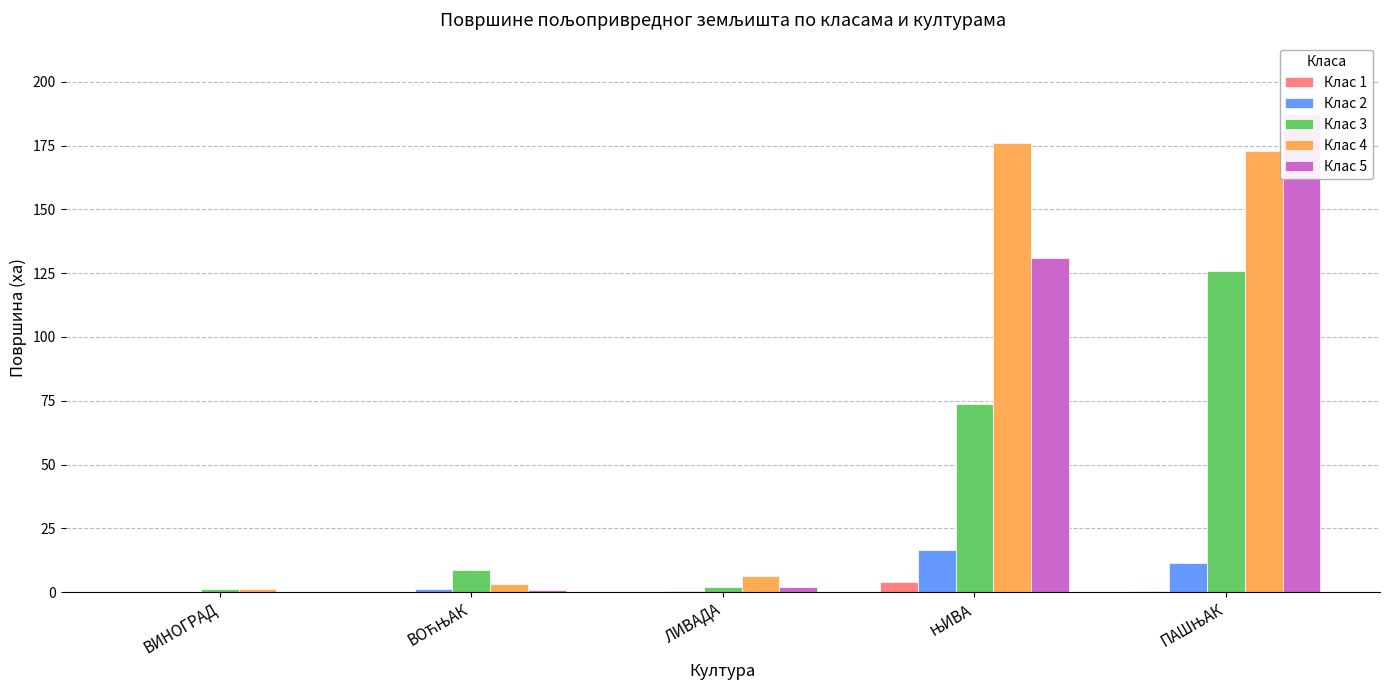

What is the difference between the maximum and second lowest values in the Клас 3 series?

124.0